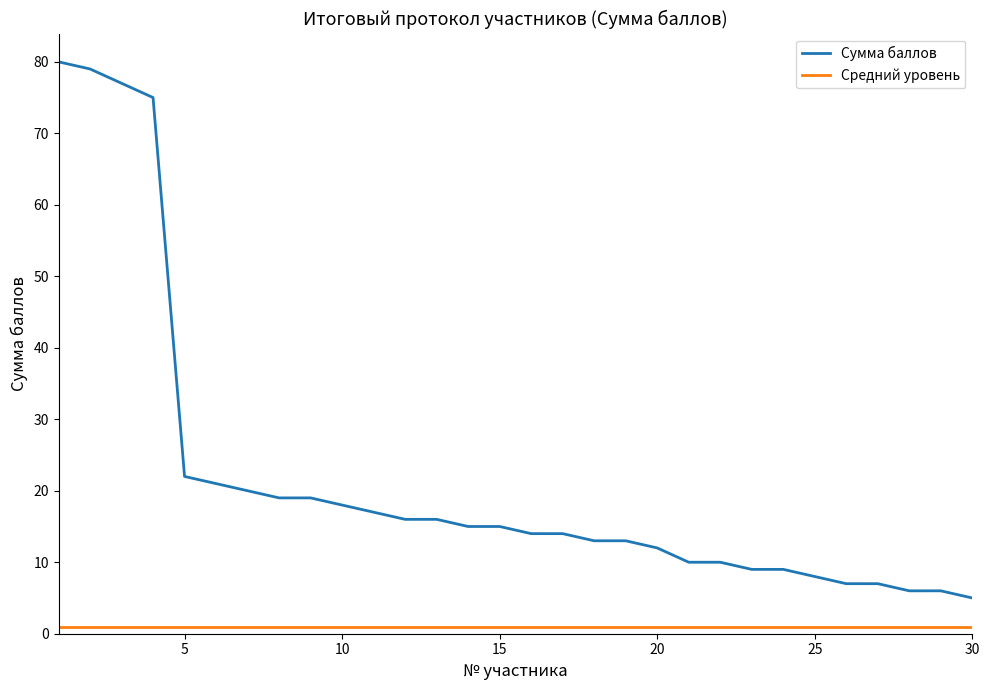

True or false: Средний уровень and Сумма баллов cross at least once.

False